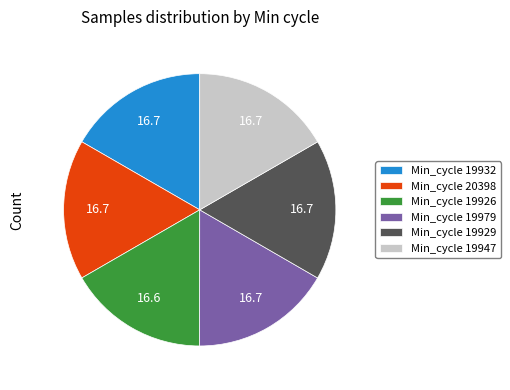

Count the number of slices in the pie.

6